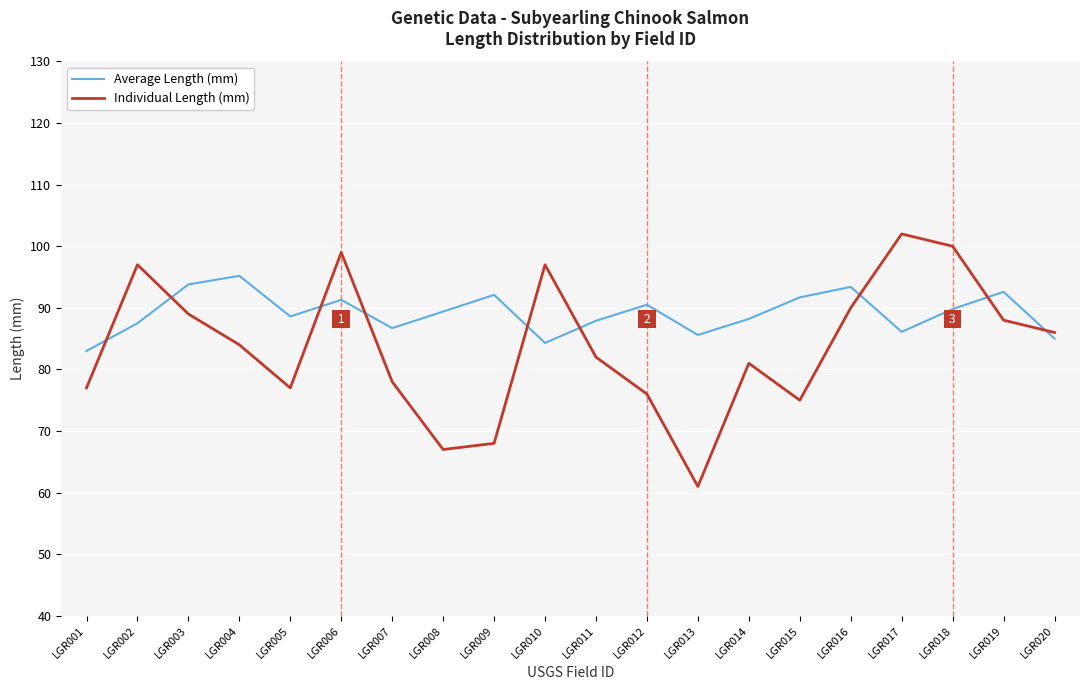

Is this an area chart (filled region under the line)?

No